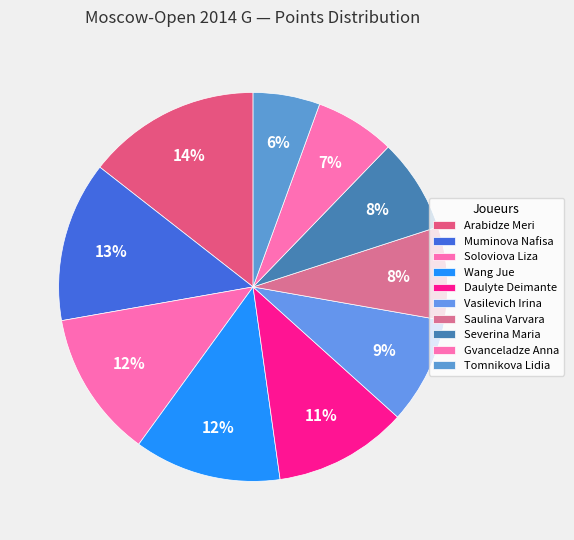

How many segments does this pie chart have?

10